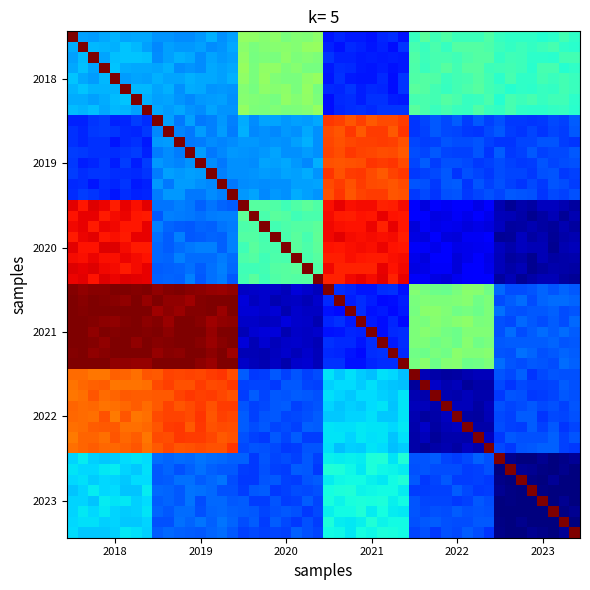

Which series has the largest range (max minus min)?

2021